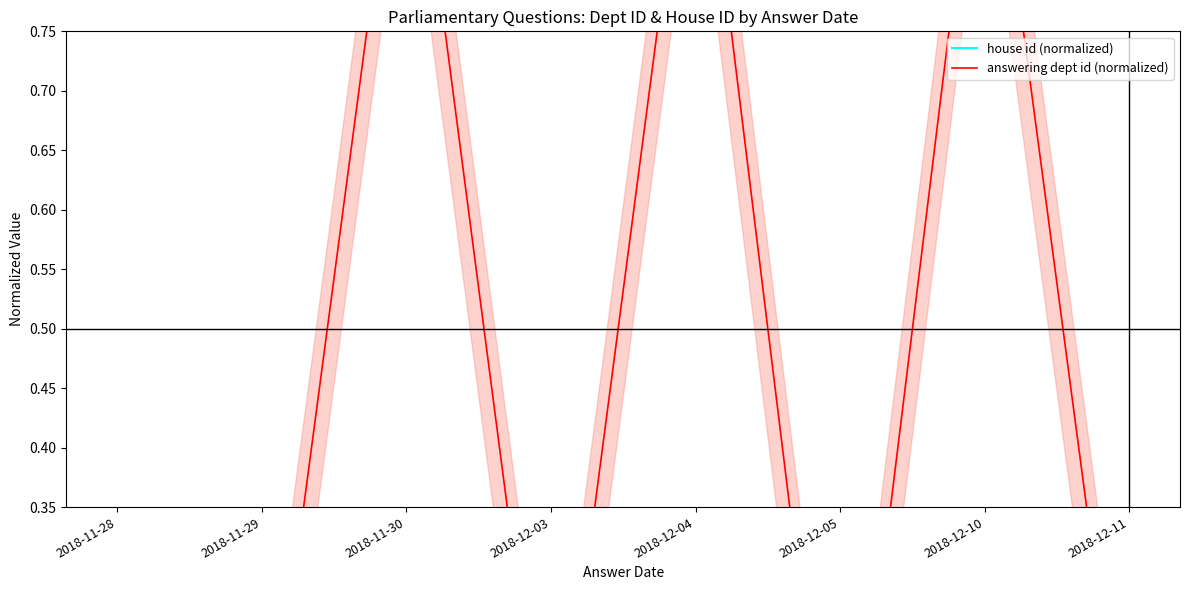

True or false: house id (normalized) and answering dept id (normalized) intersect in this chart.

False